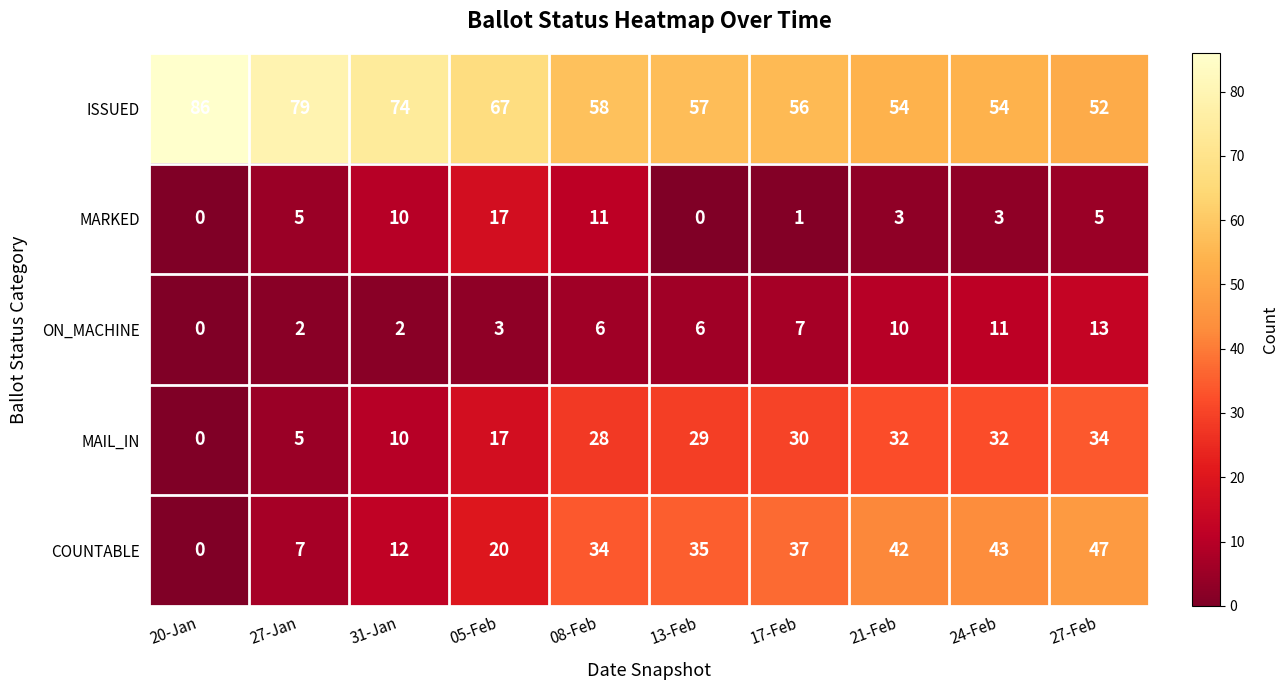

Read the ISSUED value at 20-Jan, to the nearest 5.

85